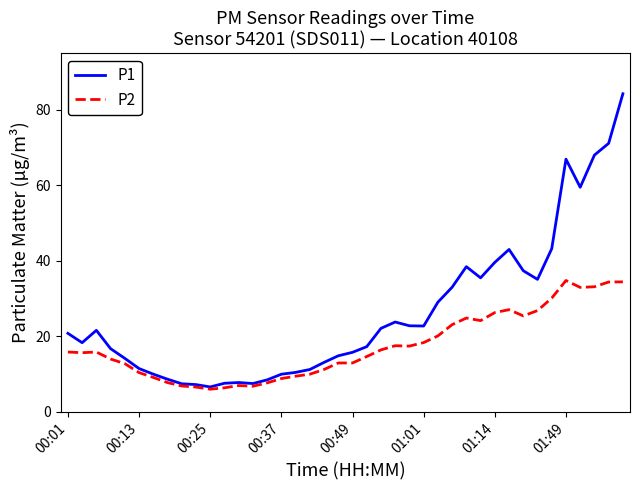

Which series has the widest spread of values?

P1